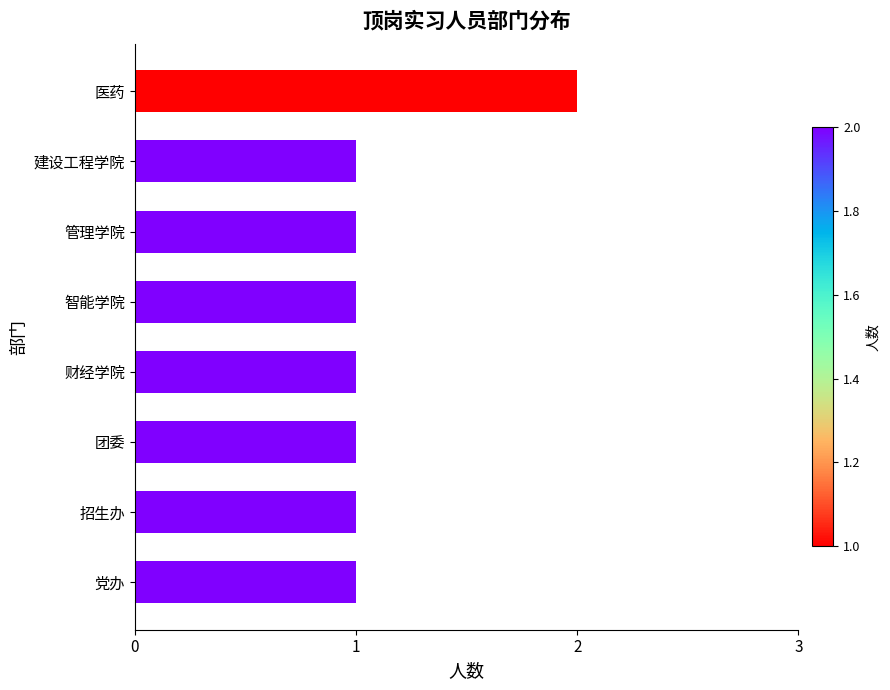

The chart shows a value of 2 at 医药. True or false?

True